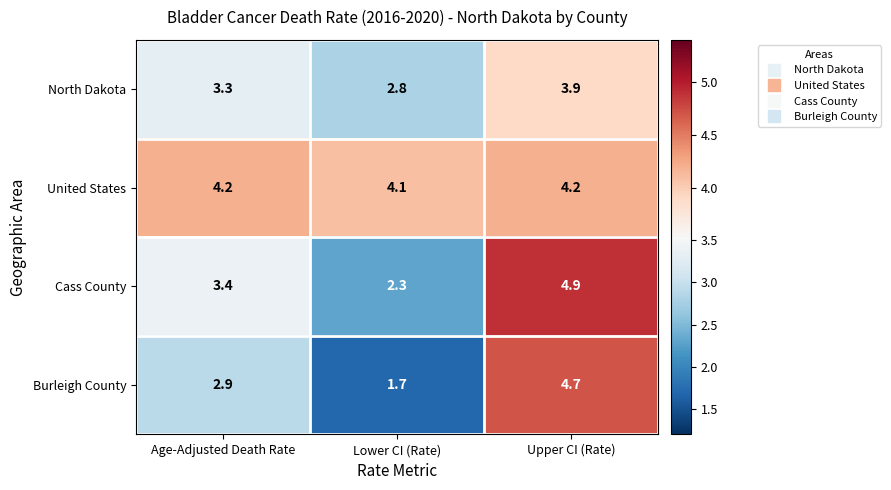

What is the greatest value displayed?

4.9